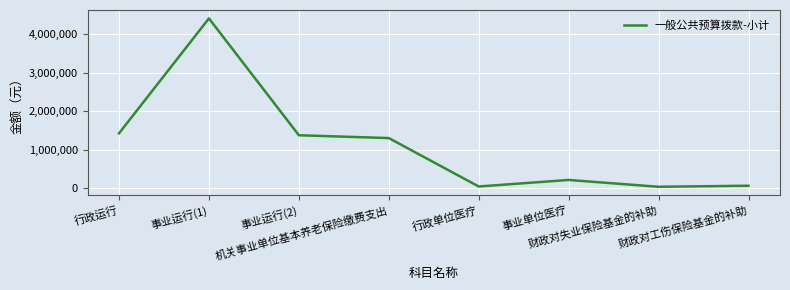

How many categories are shown in the chart?

8